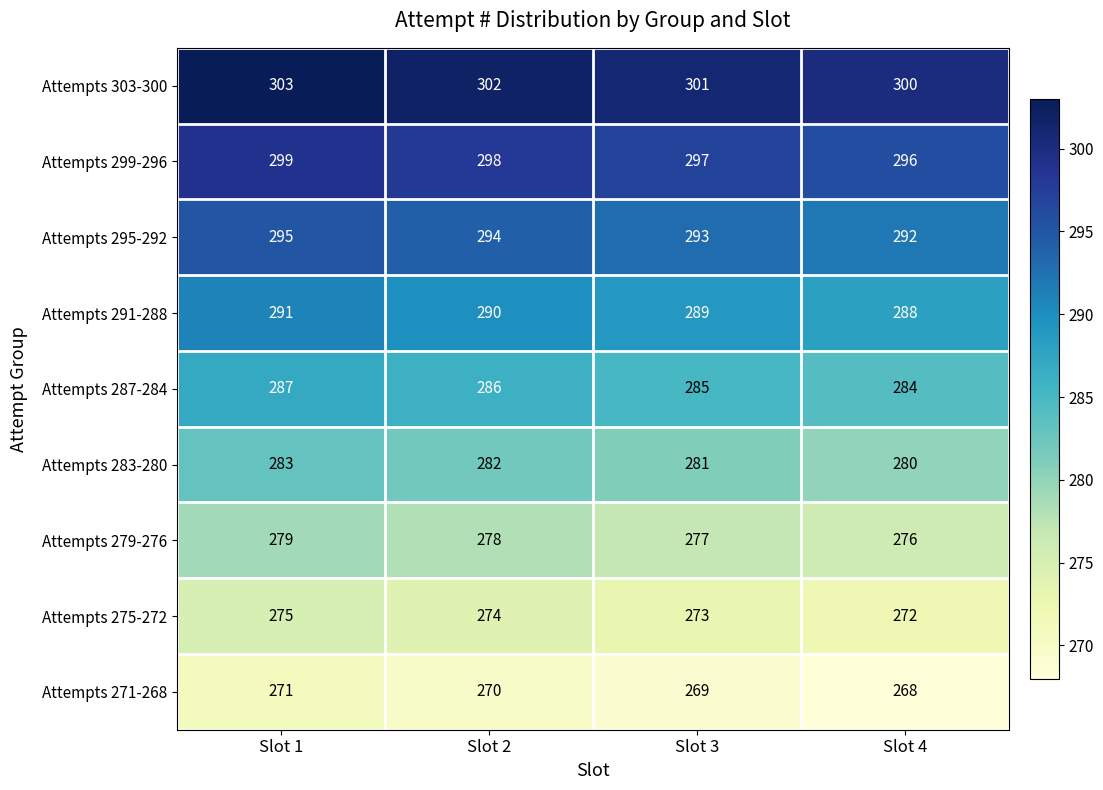

Which series has the largest total across all categories?

Attempts 303-300